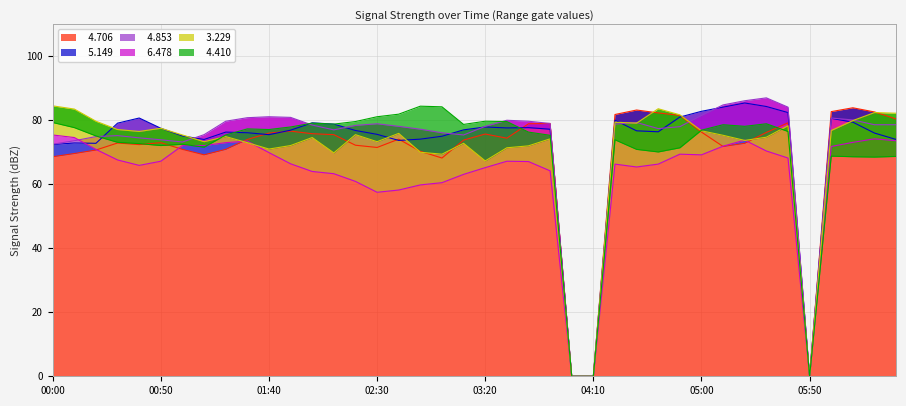

Which series ends up on top after the final intersection of   4.410 and   4.706?

  4.410